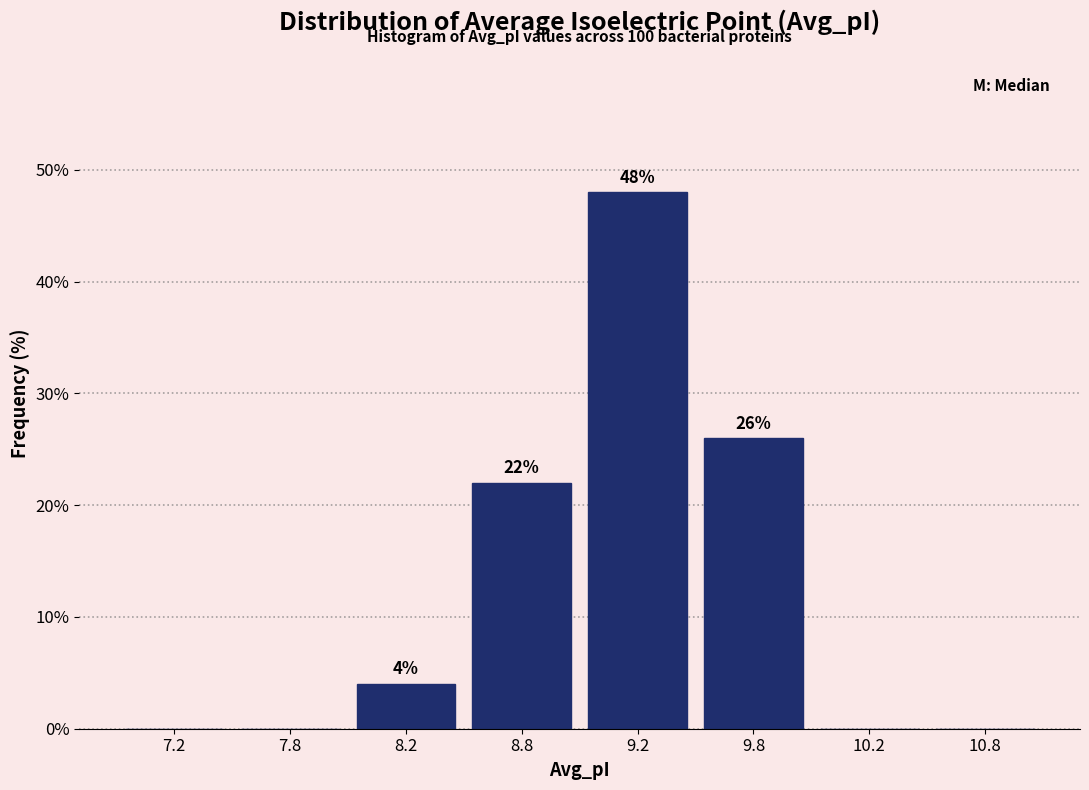

Reading right to left, list all the values displayed in this chart.

10.8=0	10.2=0	9.8=26	9.2=48	8.8=22	8.2=4	7.8=0	7.2=0